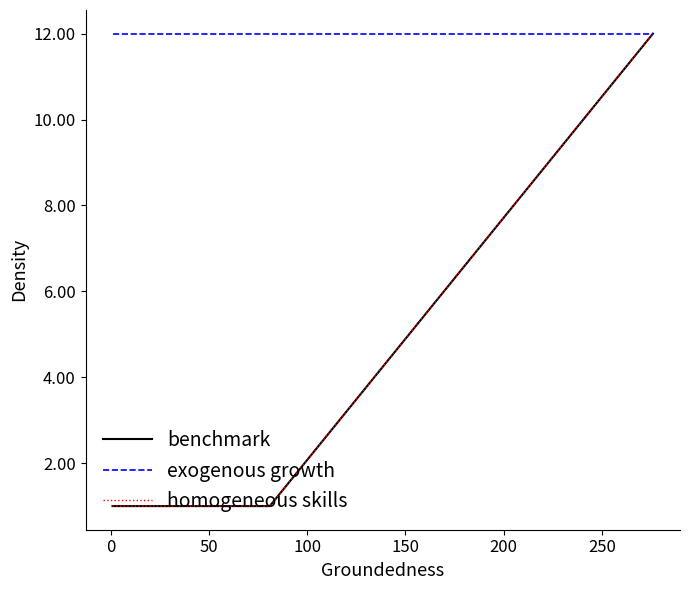

True or false: homogeneous skills and benchmark cross at least once.

False